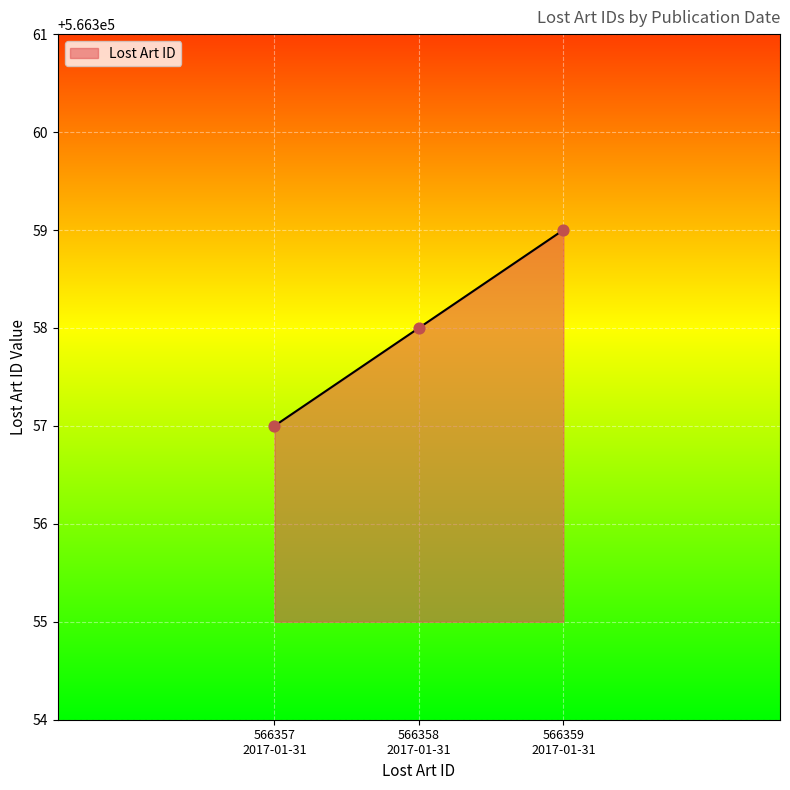

What is the average value?

566358